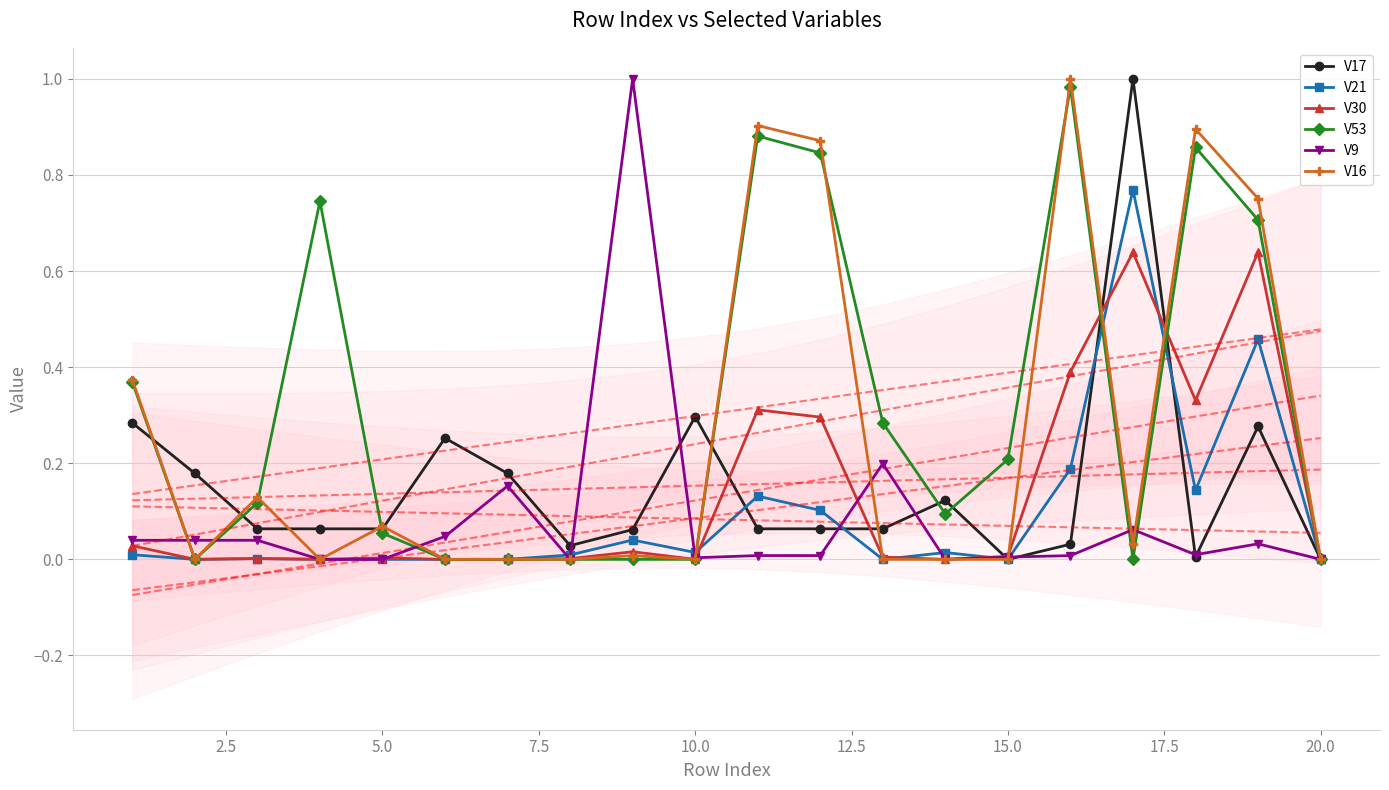

In V30, how many points are higher than both neighbors (excluding endpoints)?

6